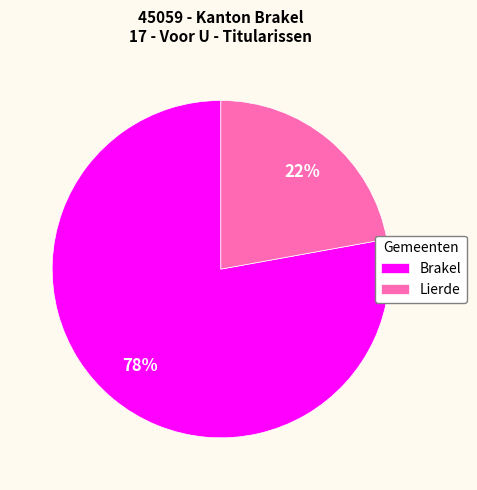

Count the number of slices in the pie.

2